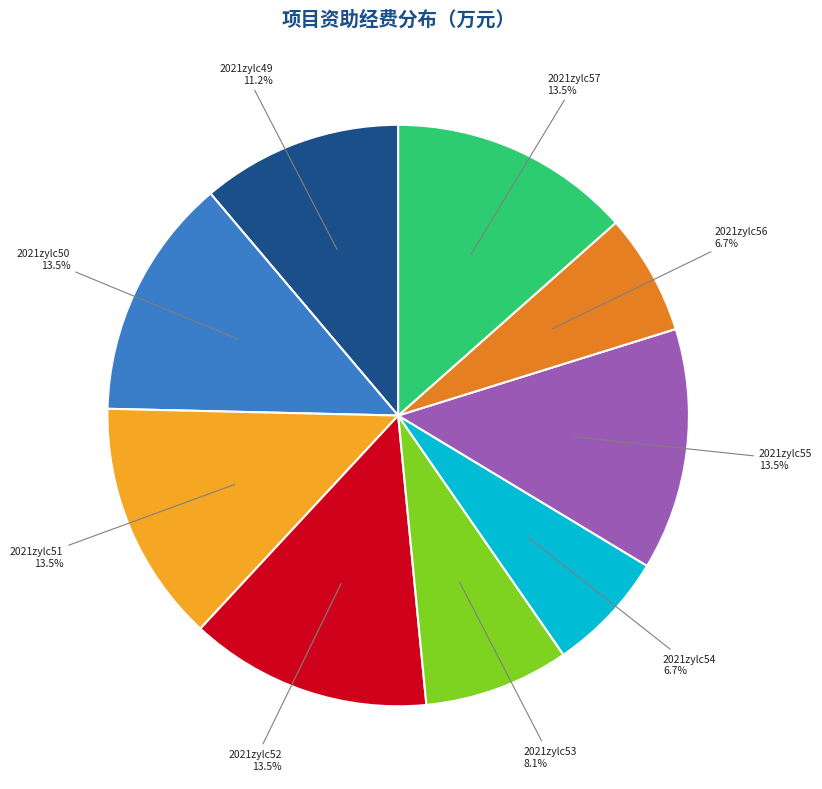

Is the sum of 2021zylc49 and 2021zylc56 greater than half?

No